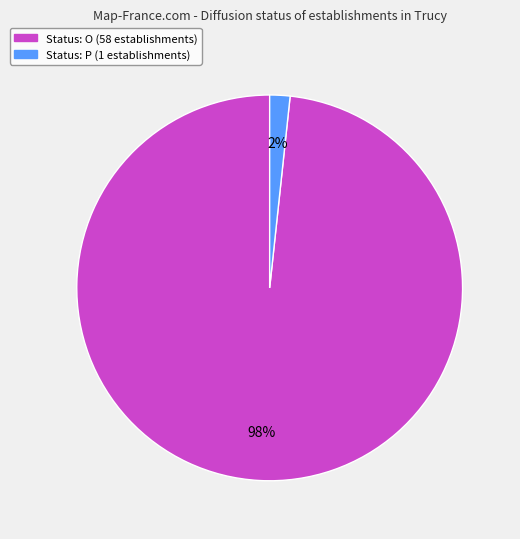

How many slices are in this pie chart?

2